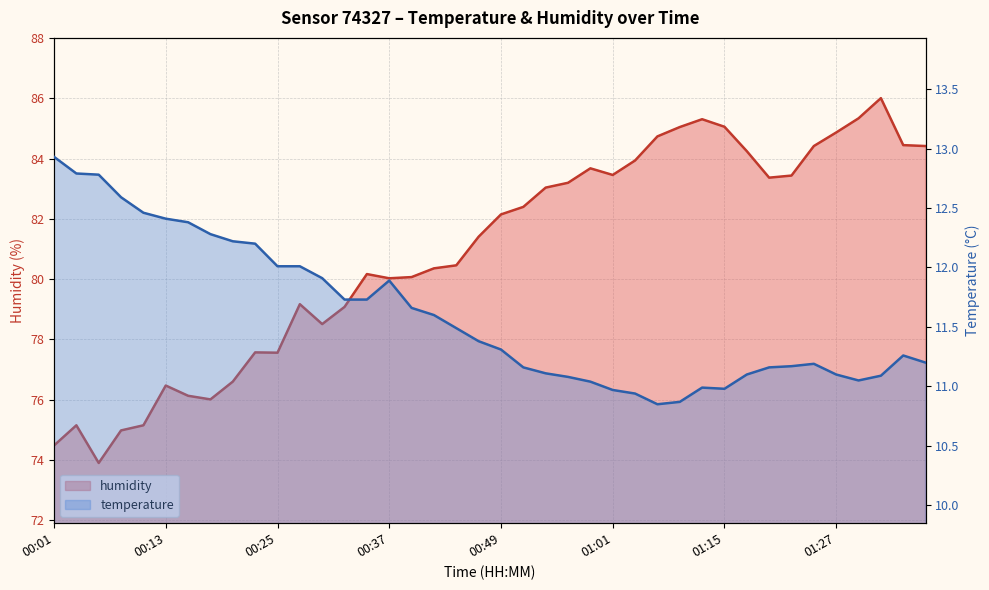

Which series has the widest spread of values?

humidity